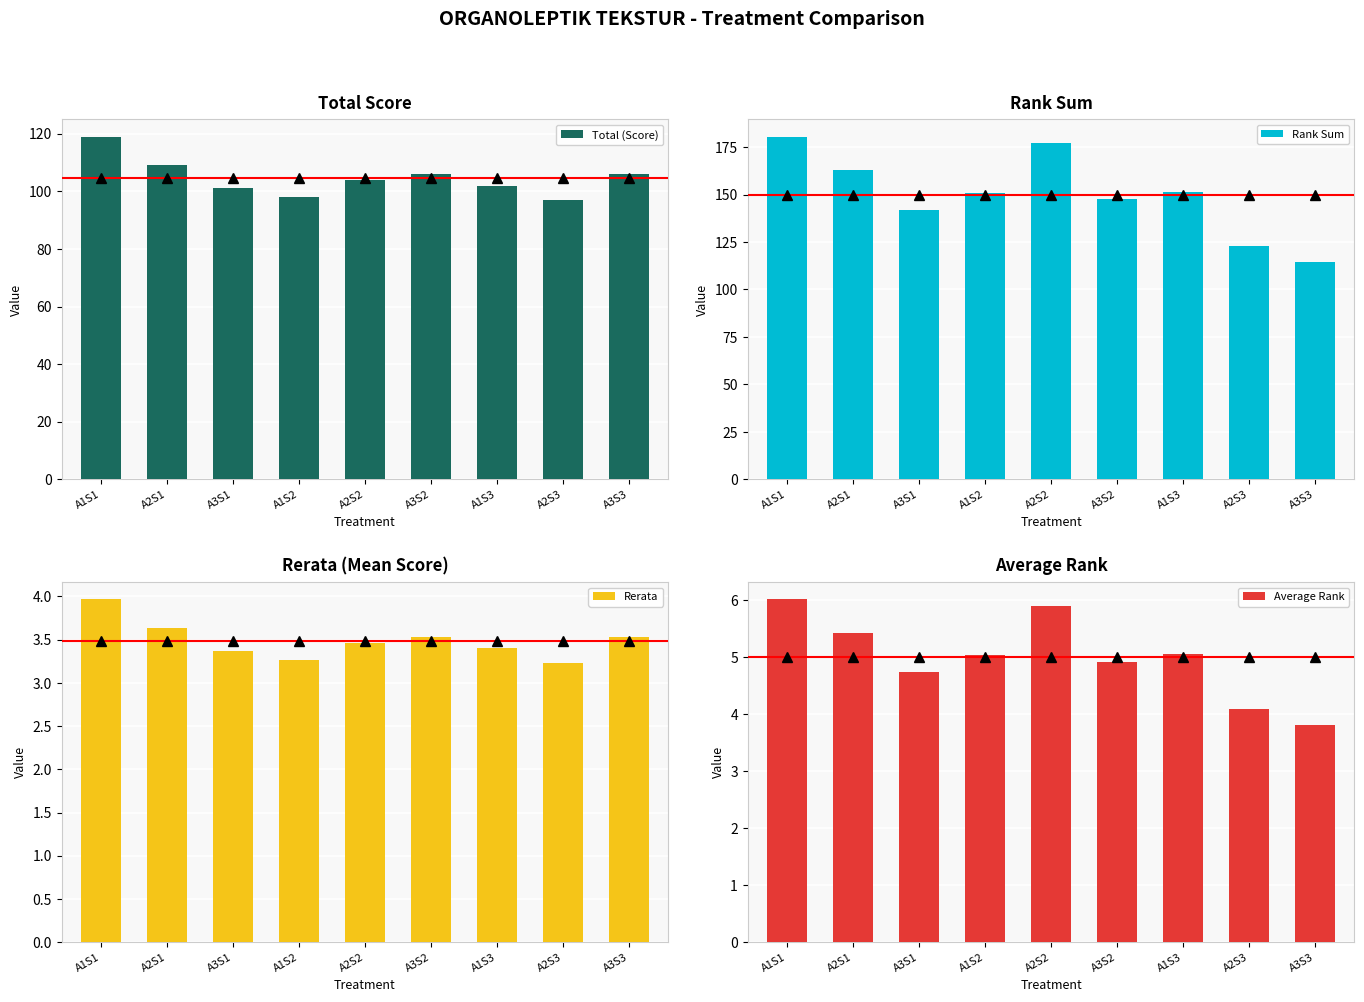

What is the difference between the maximum and second lowest values in the Average Rank series?

1.9